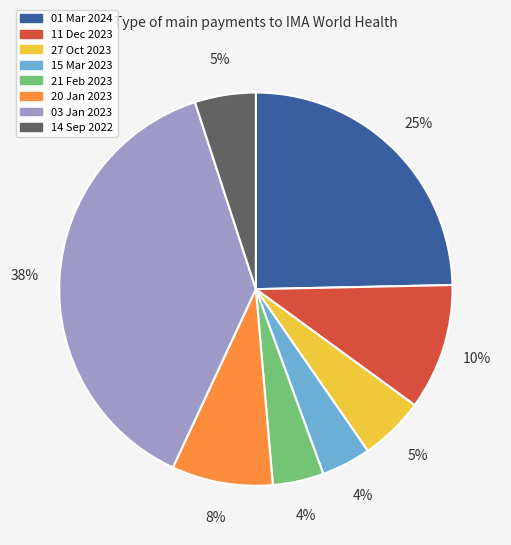

Combined, do 01 Mar 2024 and 20 Jan 2023 account for over 50%?

No